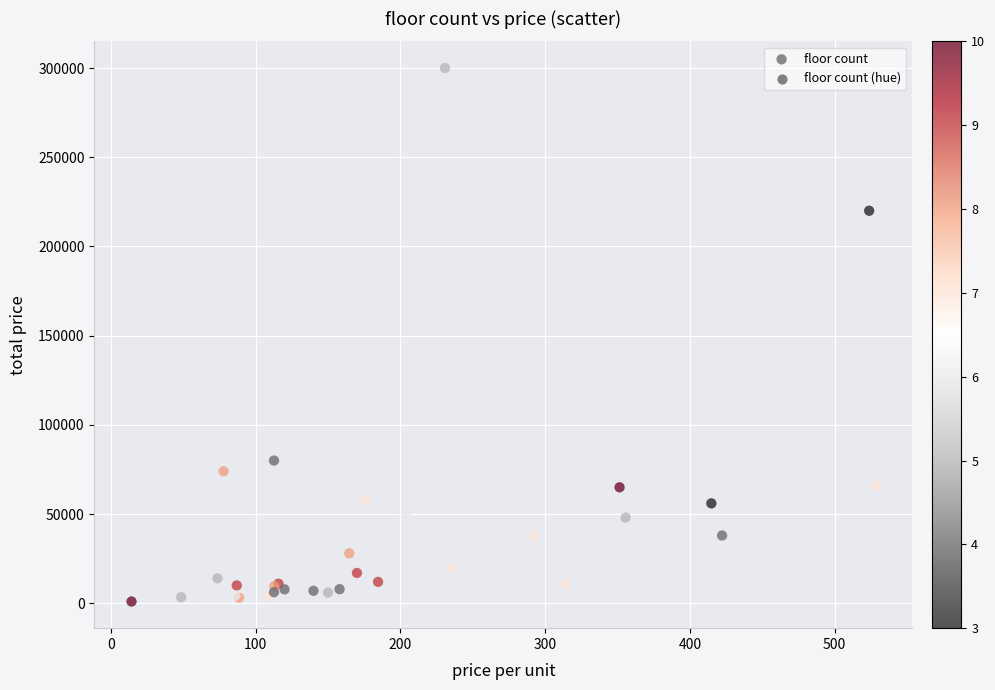

What Y value in the scatter plot is closest to 150500?

110000